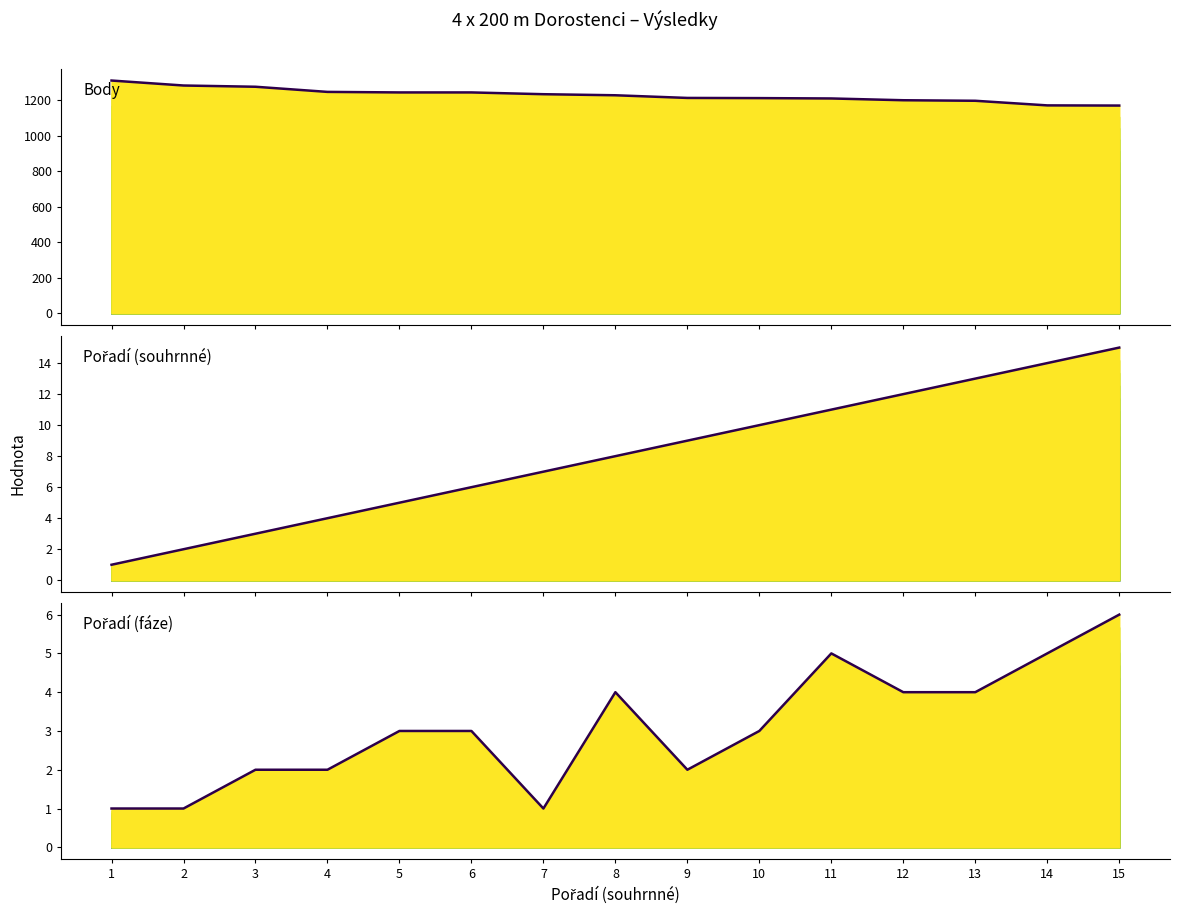

At which category is the sum across all series the highest?

1